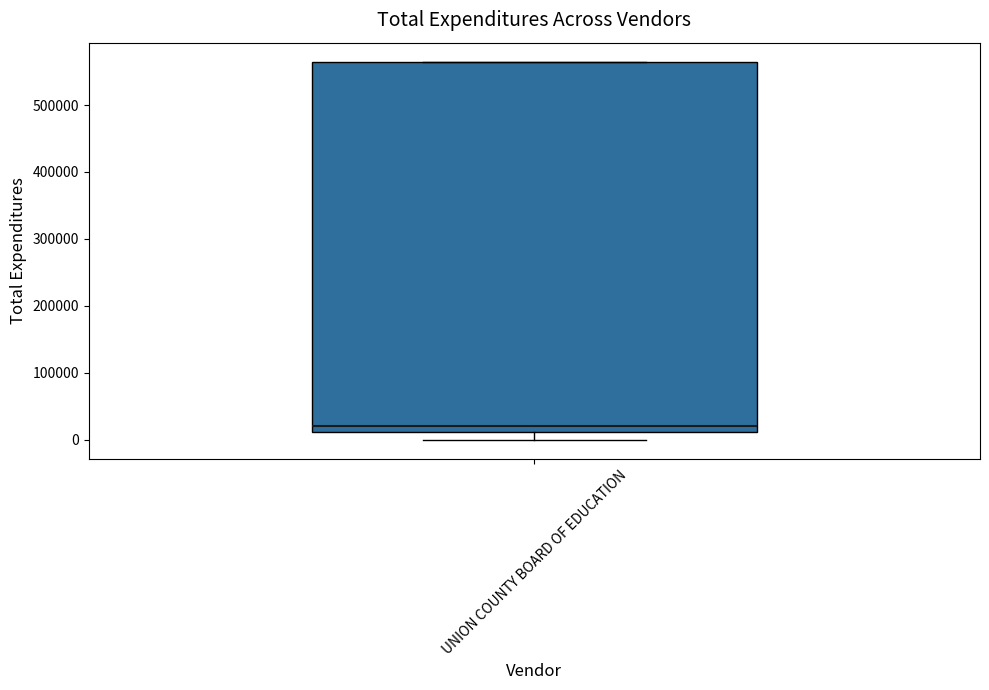

Where is the upper edge of the box for UNION COUNTY BOARD OF EDUCATION on the y-axis? The values are not printed on the chart, so give them approximately, as read against the axis.

560000